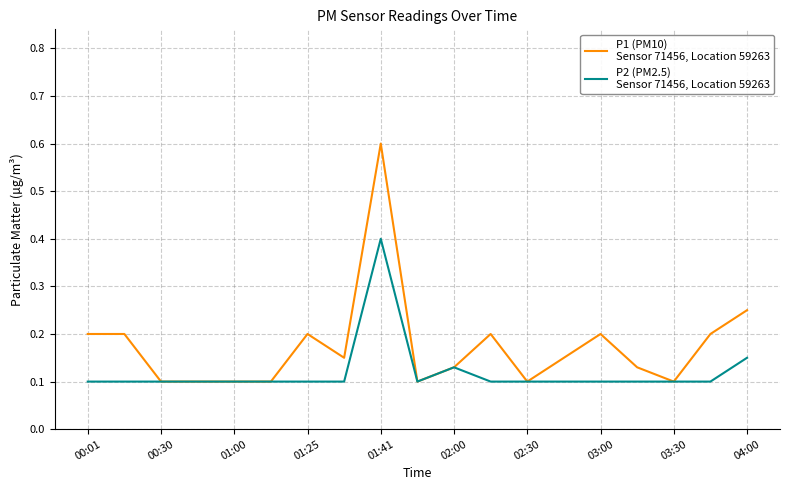

What is the greatest value displayed?

0.6